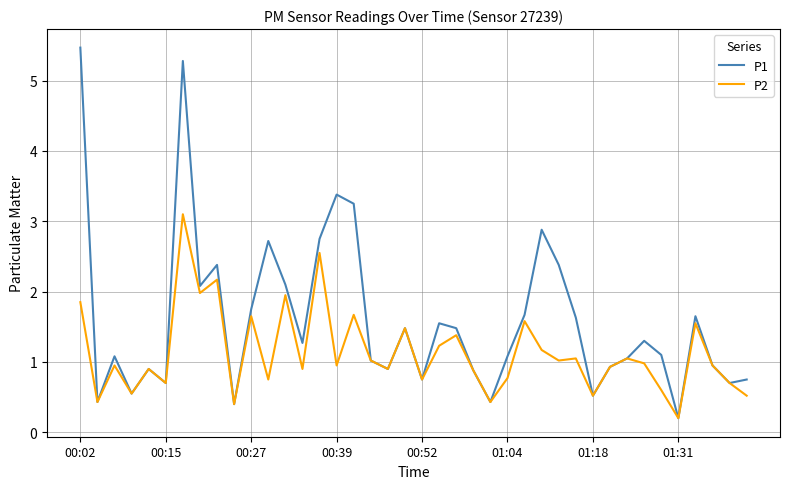

Which series has the widest spread of values?

P1